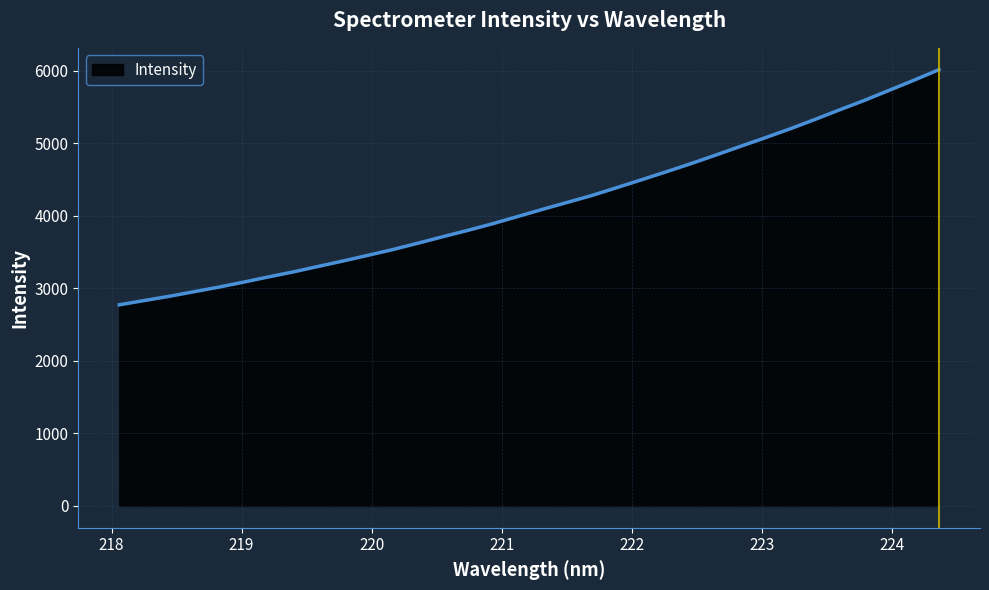

What is the greatest value displayed?

6015.2